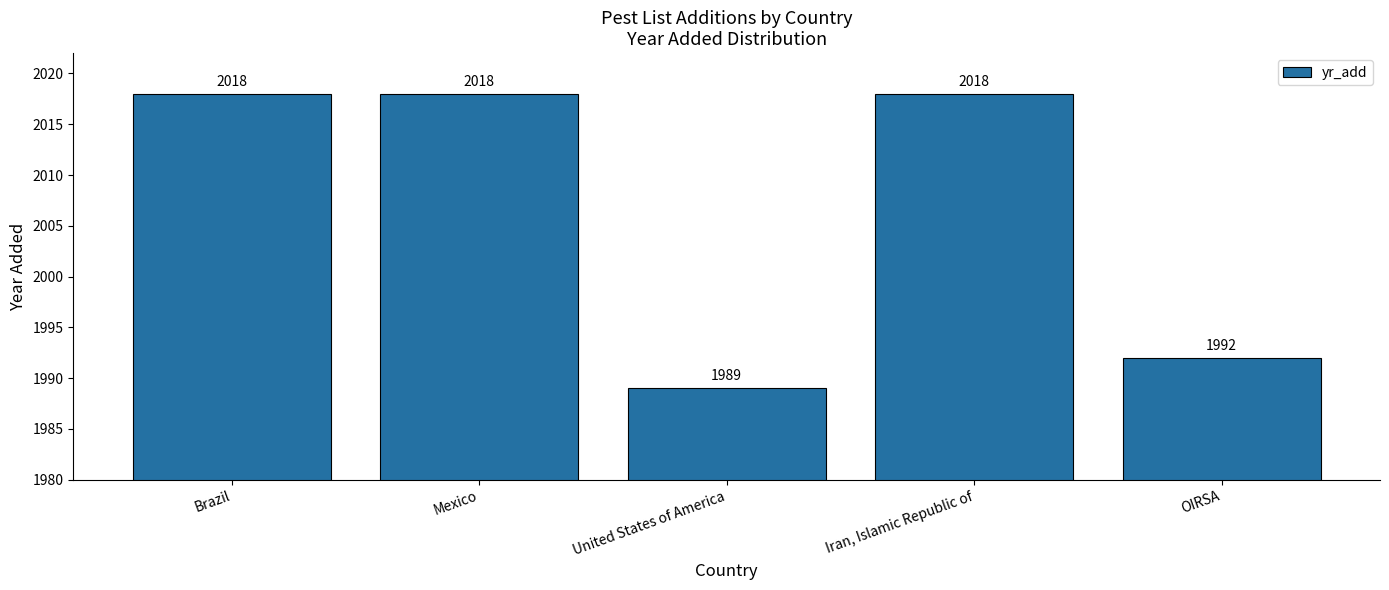

What is the smallest value displayed?

1989